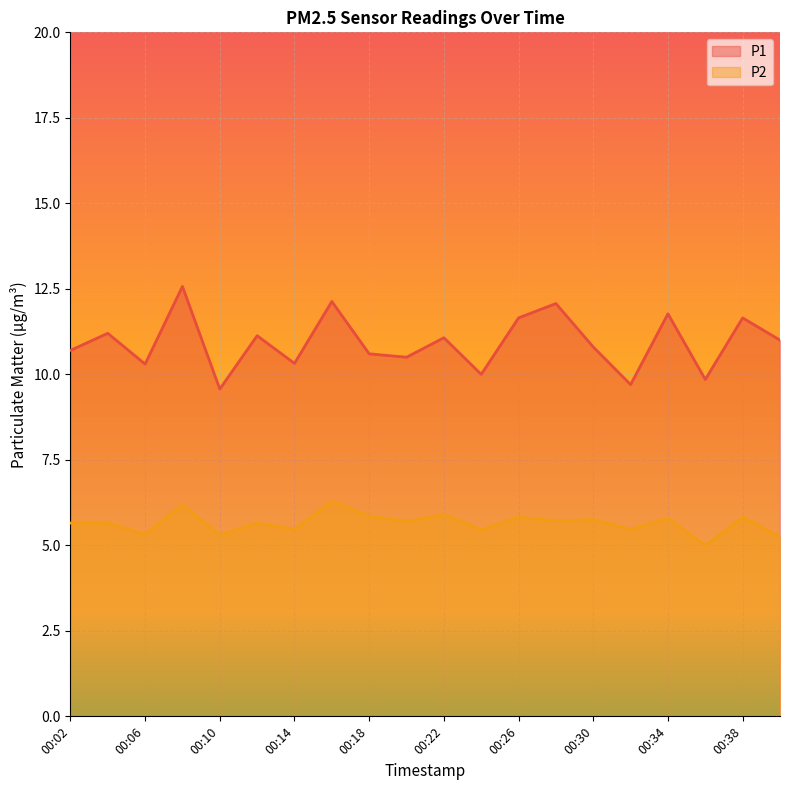

Reading left to right, transcribe all the data shown in this chart.

P1: 10.7	11.2	10.3	12.6	9.6	11.1	10.3	12.1	10.6	10.5	11.1	10.0	11.7	12.1	10.8	9.7	11.8	9.8	11.7	11.0
P2: 5.7	5.7	5.3	6.2	5.3	5.7	5.5	6.3	5.8	5.7	5.9	5.5	5.8	5.7	5.8	5.5	5.8	5.0	5.8	5.2